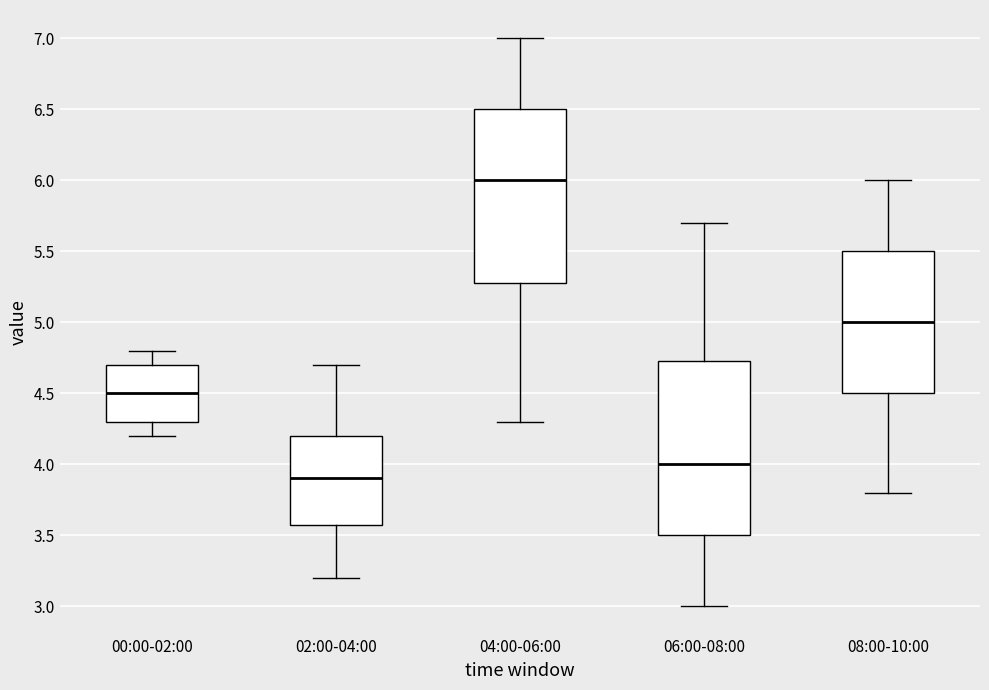

Reading left to right, transcribe this box plot: for each box, give where its median line is, the range the box spans, and where its two whiskers end, as read against the y-axis. The values are not printed on the chart, so give them approximately, as read against the axis.

00:00-02:00: median 4.50, box 4.30 to 4.70, whiskers 4.20 to 4.80
02:00-04:00: median 3.90, box 3.60 to 4.20, whiskers 3.20 to 4.70
04:00-06:00: median 6.00, box 5.30 to 6.50, whiskers 4.30 to 7.00
06:00-08:00: median 4.00, box 3.50 to 4.75, whiskers 3.00 to 5.70
08:00-10:00: median 5.00, box 4.50 to 5.50, whiskers 3.80 to 6.00